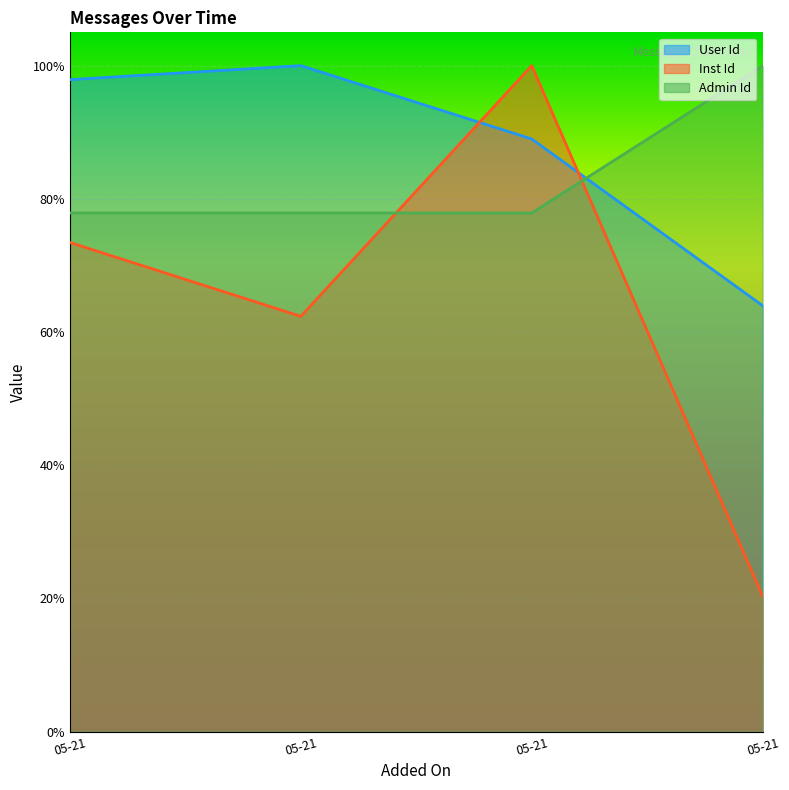

What is the value of the Admin Id point at the 3rd from the left?

0.8